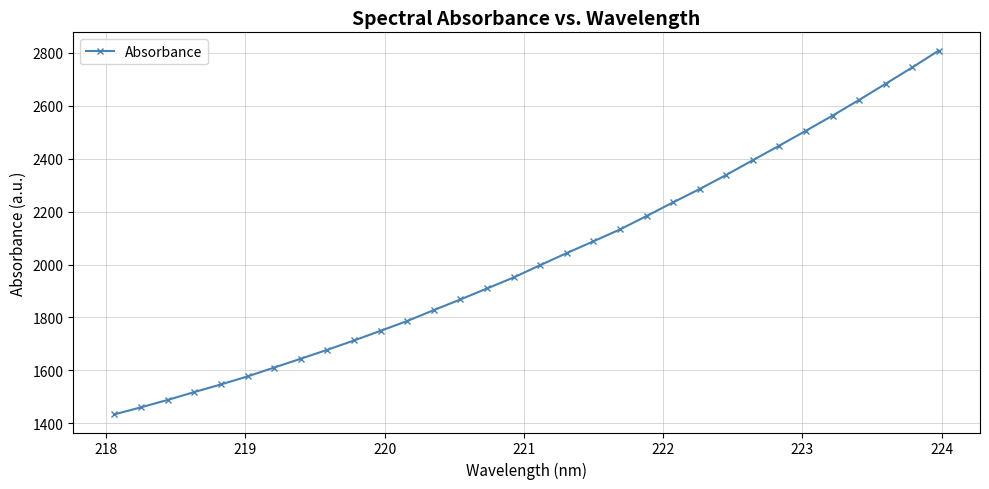

Reading right to left, transcribe all the data shown in this chart.

2809.0	2745.1	2683.4	2622.2	2562.9	2505.9	2449.8	2394.5	2338.8	2285.5	2235.1	2183.4	2132.7	2087.7	2043.3	1997.7	1951.1	1909.6	1868.0	1827.8	1786.5	1749.5	1713.0	1677.8	1644.1	1610.7	1577.1	1546.9	1518.0	1488.3	1460.4	1433.8